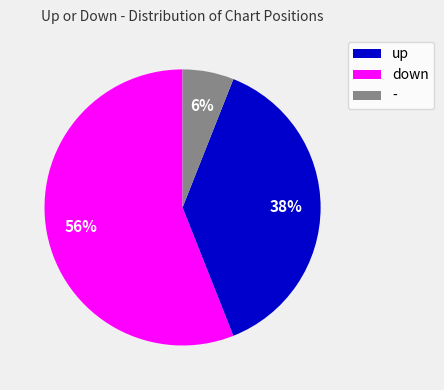

How many segments does this pie chart have?

3